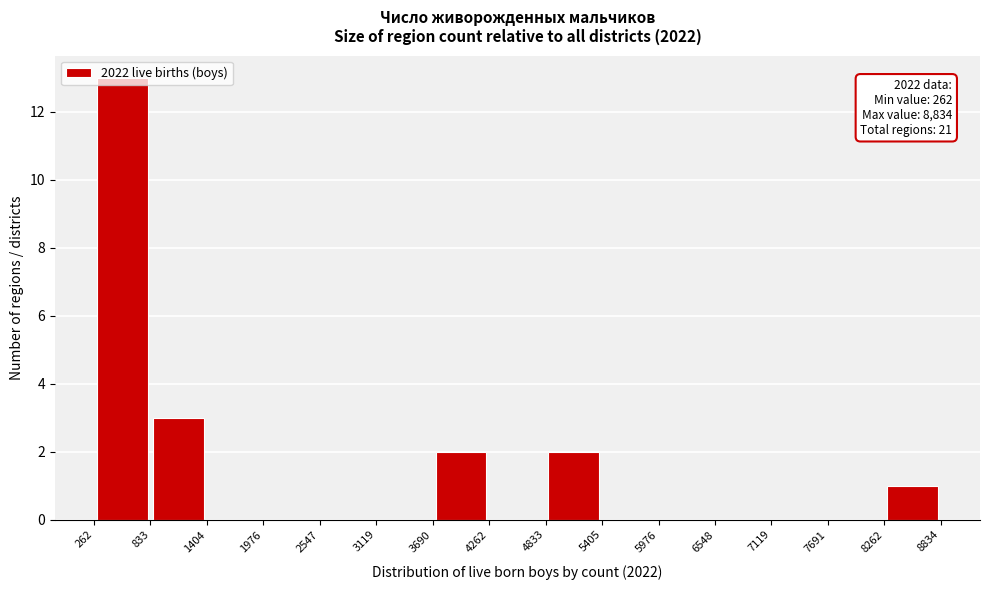

Over which range of the x-axis is the bar tallest?

262 to 833